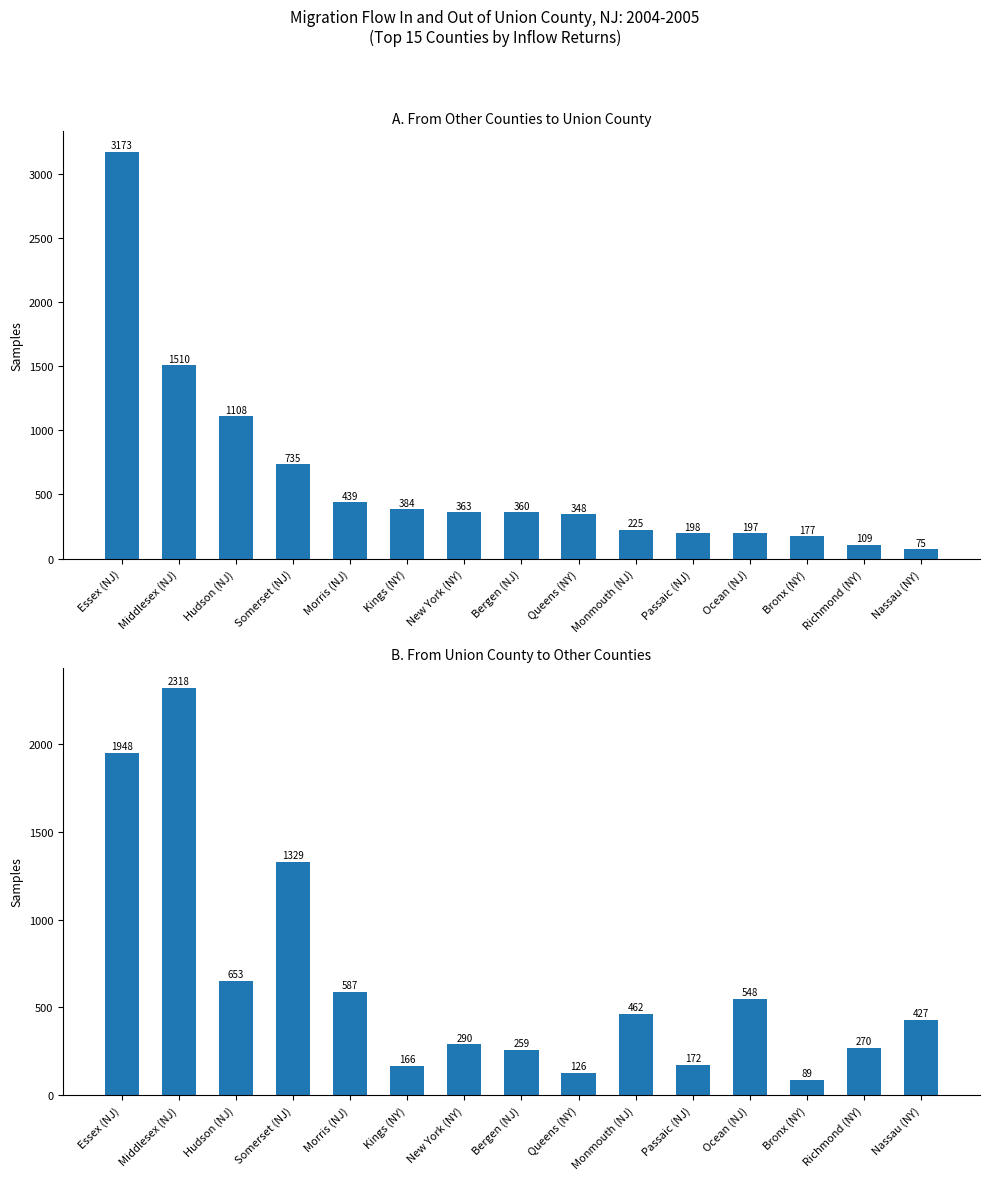

Reading right to left, what are all the values shown in this chart?

Inflow Returns: Nassau (NY)=75	Richmond (NY)=109	Bronx (NY)=177	Ocean (NJ)=197	Passaic (NJ)=198	Monmouth (NJ)=225	Queens (NY)=348	Bergen (NJ)=360	New York (NY)=363	Kings (NY)=384	Morris (NJ)=439	Somerset (NJ)=735	Hudson (NJ)=1108	Middlesex (NJ)=1510	Essex (NJ)=3173
Outflow Returns: Nassau (NY)=427	Richmond (NY)=270	Bronx (NY)=89	Ocean (NJ)=548	Passaic (NJ)=172	Monmouth (NJ)=462	Queens (NY)=126	Bergen (NJ)=259	New York (NY)=290	Kings (NY)=166	Morris (NJ)=587	Somerset (NJ)=1329	Hudson (NJ)=653	Middlesex (NJ)=2318	Essex (NJ)=1948